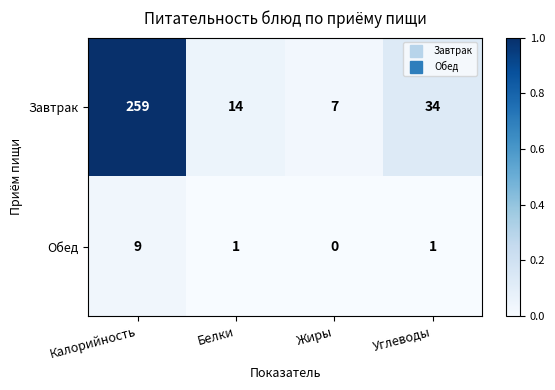

The value of Обед at Жиры is 5. True or false?

False